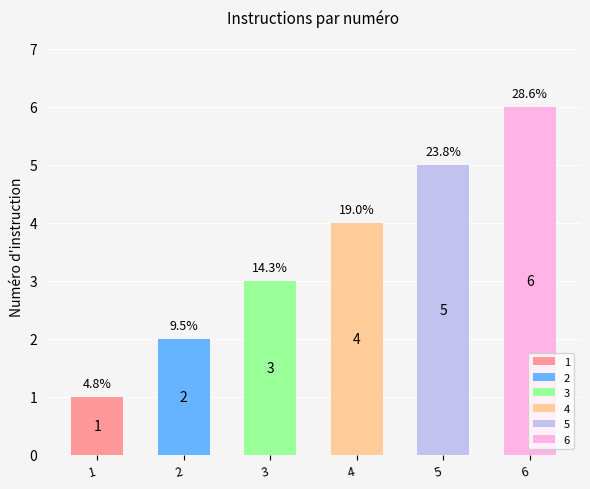

Are the bars horizontal?

No